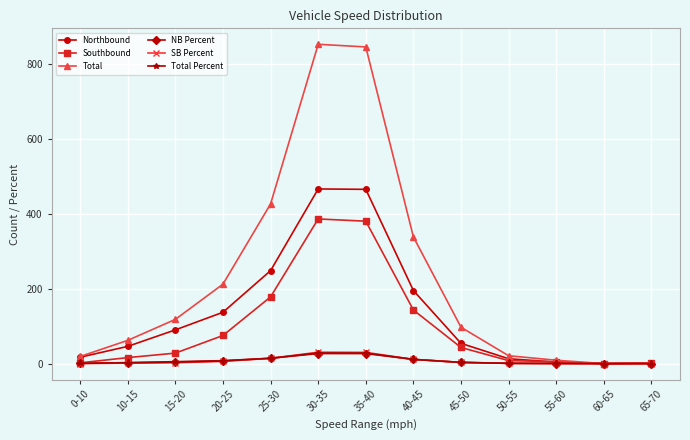

What is the label of the 1st point from the right?

65-70